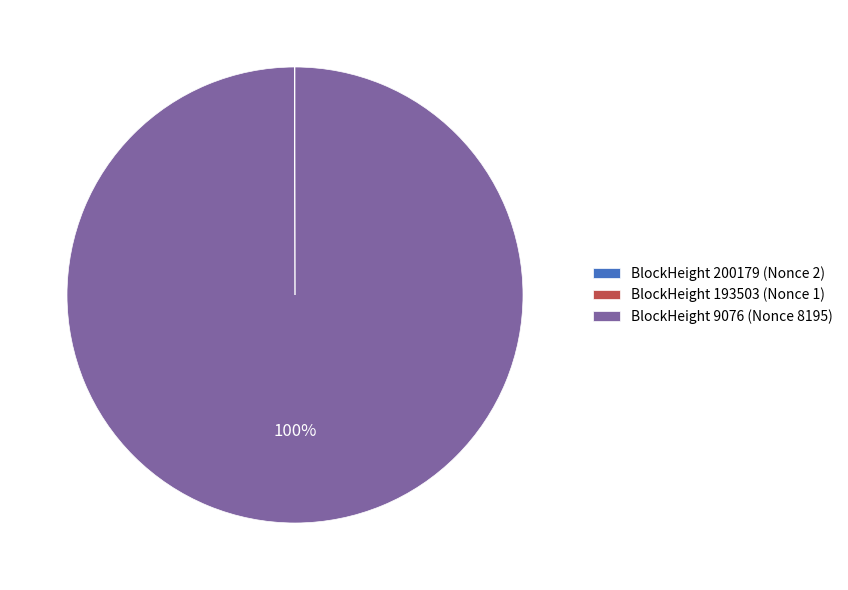

Which slice is the largest?

BlockHeight 9076 (Nonce 8195)